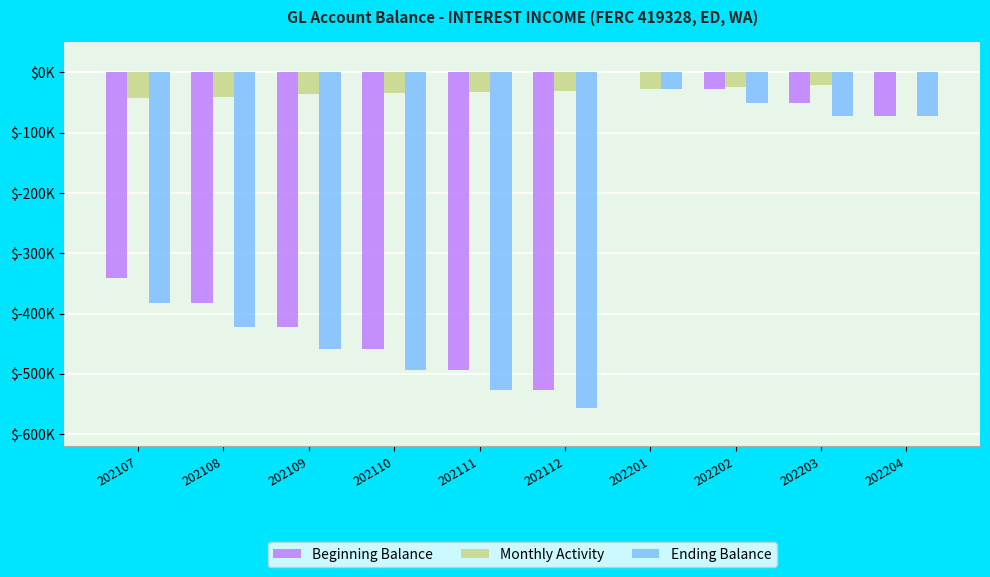

What are all the series names shown in the legend?

Beginning Balance, Monthly Activity, Ending Balance